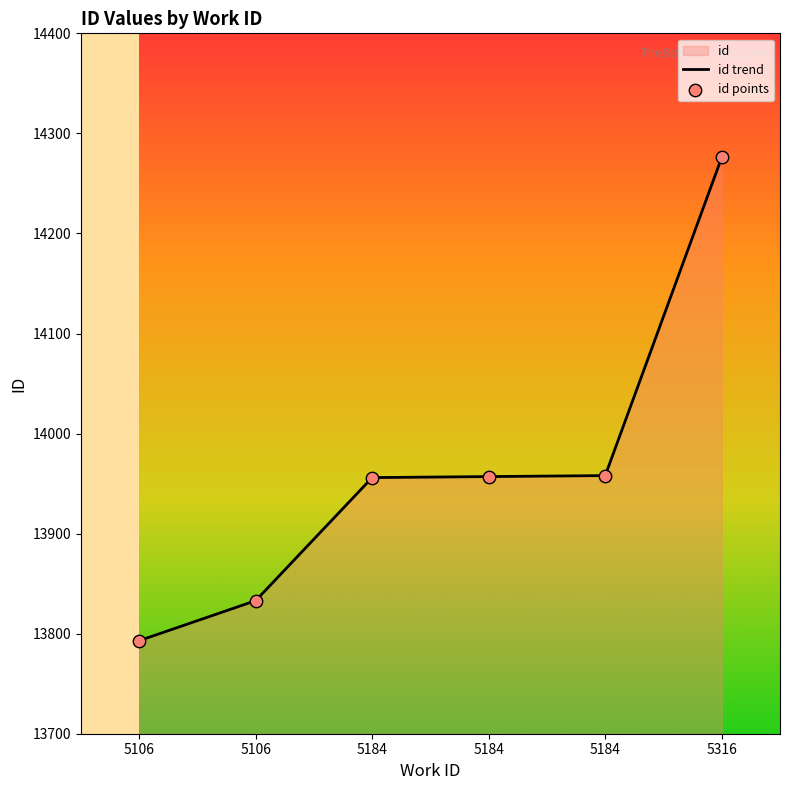

Which series reaches the minimum Y coordinate?

id trend